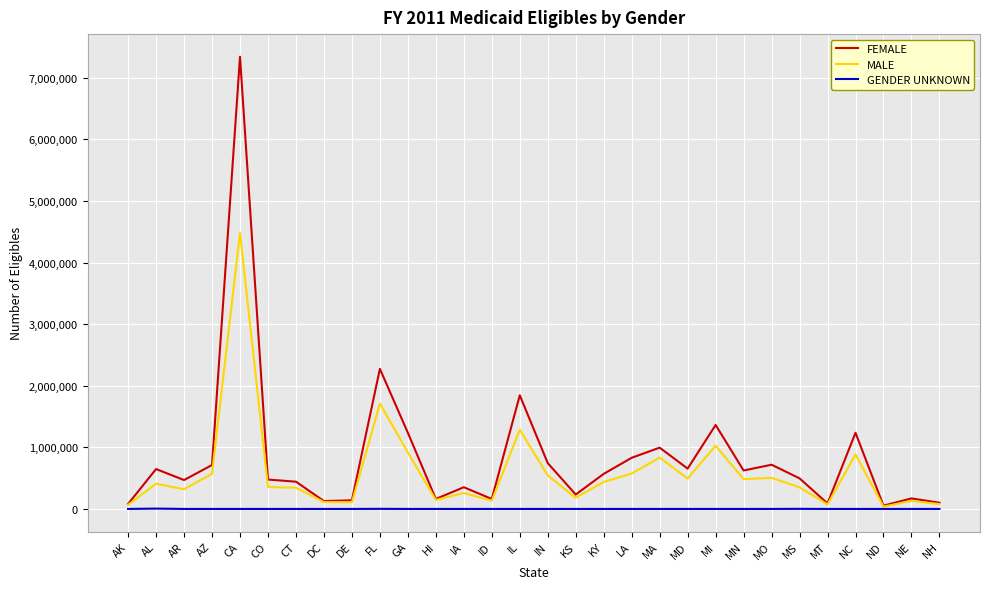

At how many categories does at least one series exceed 4881908?

1